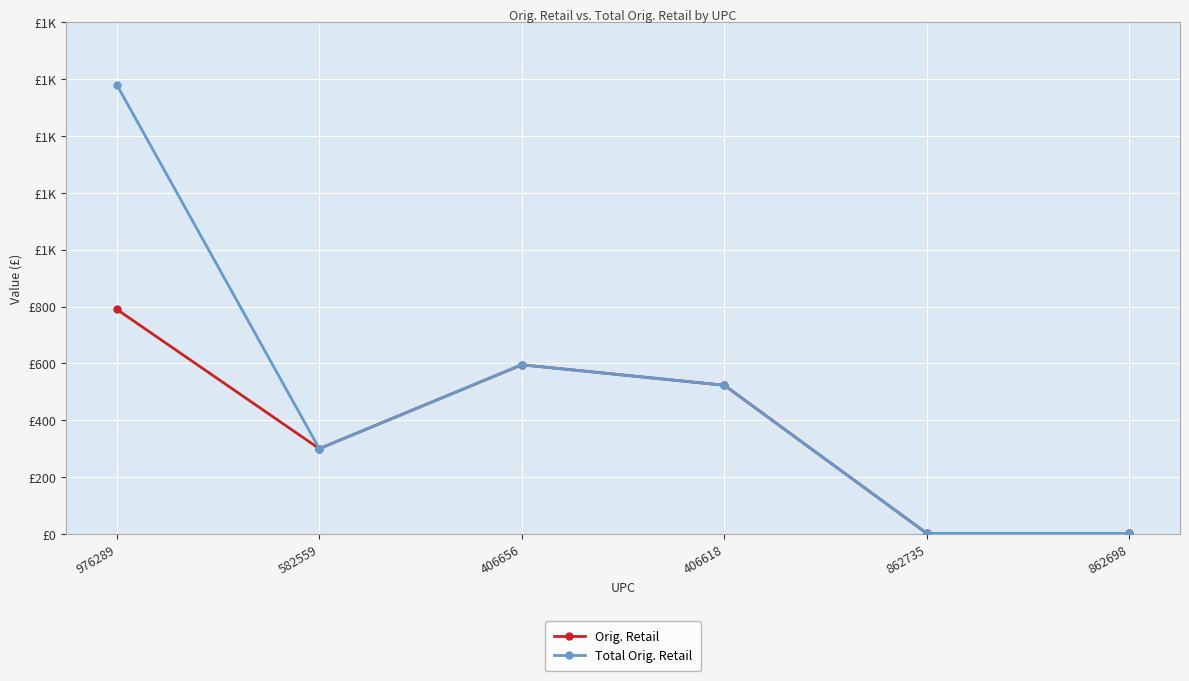

In Total Orig. Retail, how many points are higher than both neighbors (excluding endpoints)?

1